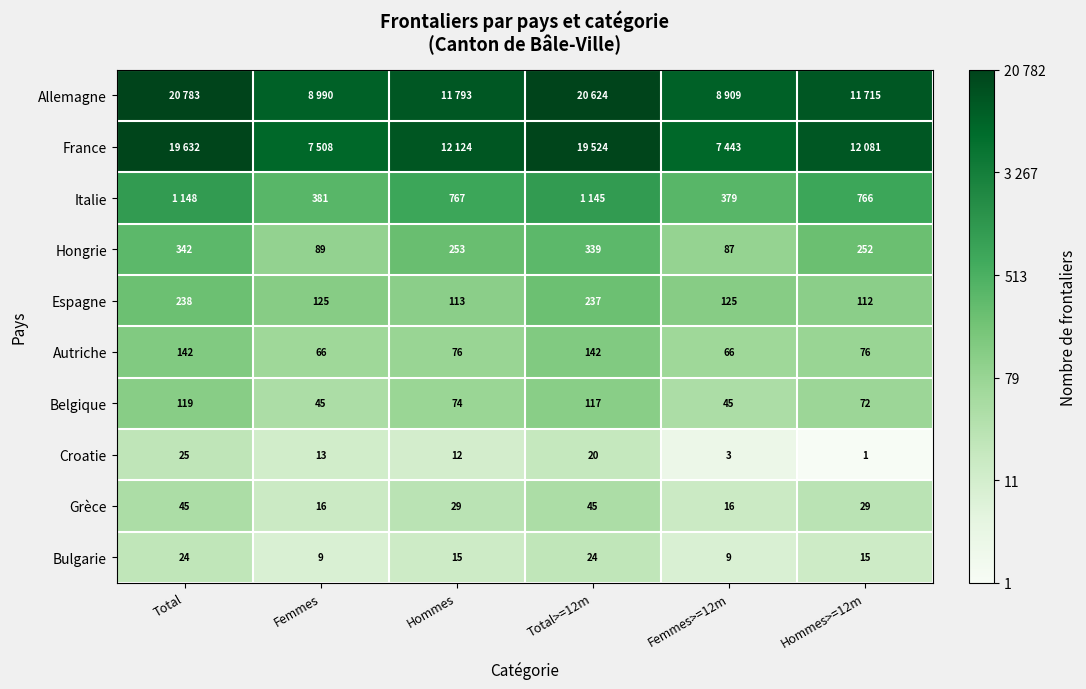

Is the value of Italie at Femmes>=12m greater than the value of Belgique at Femmes>=12m?

Yes